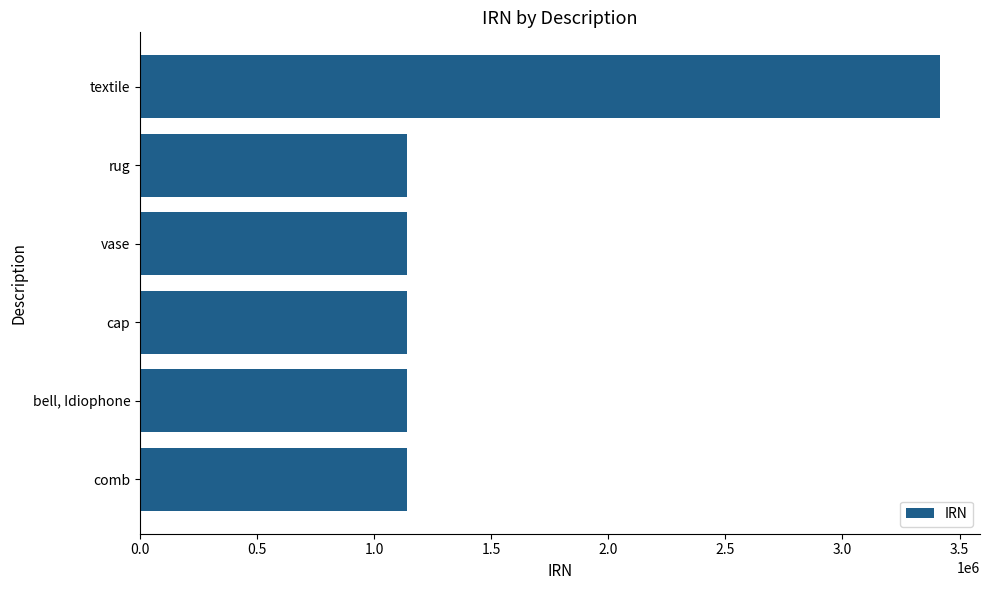

Between textile and vase, which is larger?

textile